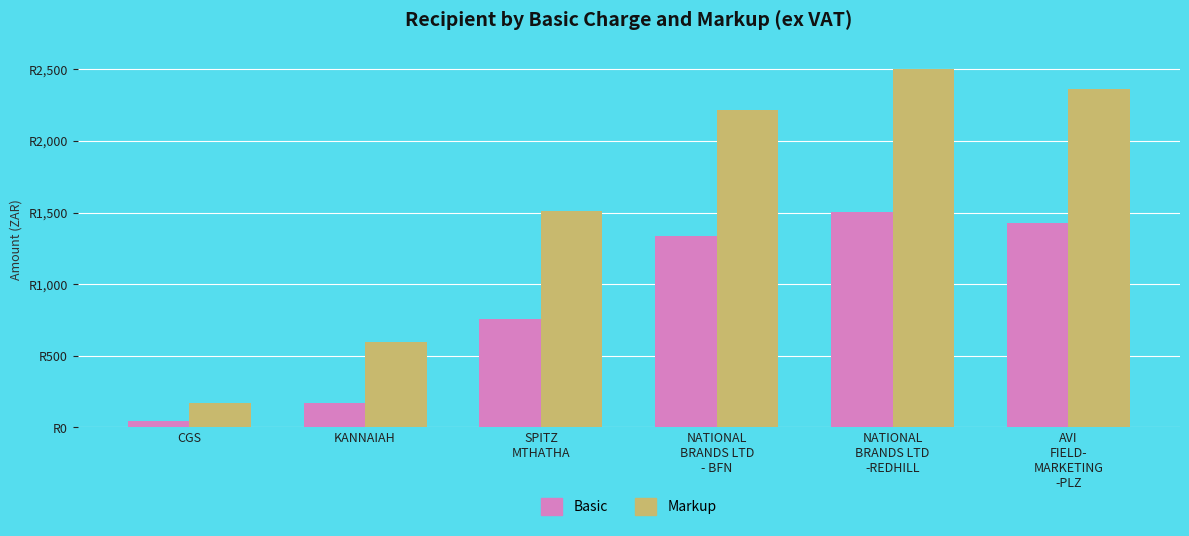

Which series has the widest spread of values?

Markup